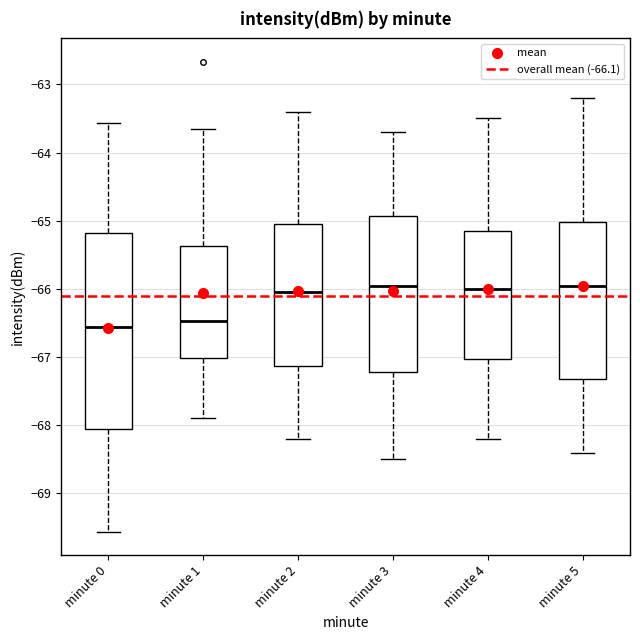

Comparing the boxes themselves (not the whiskers), which one is the tallest?

minute 0